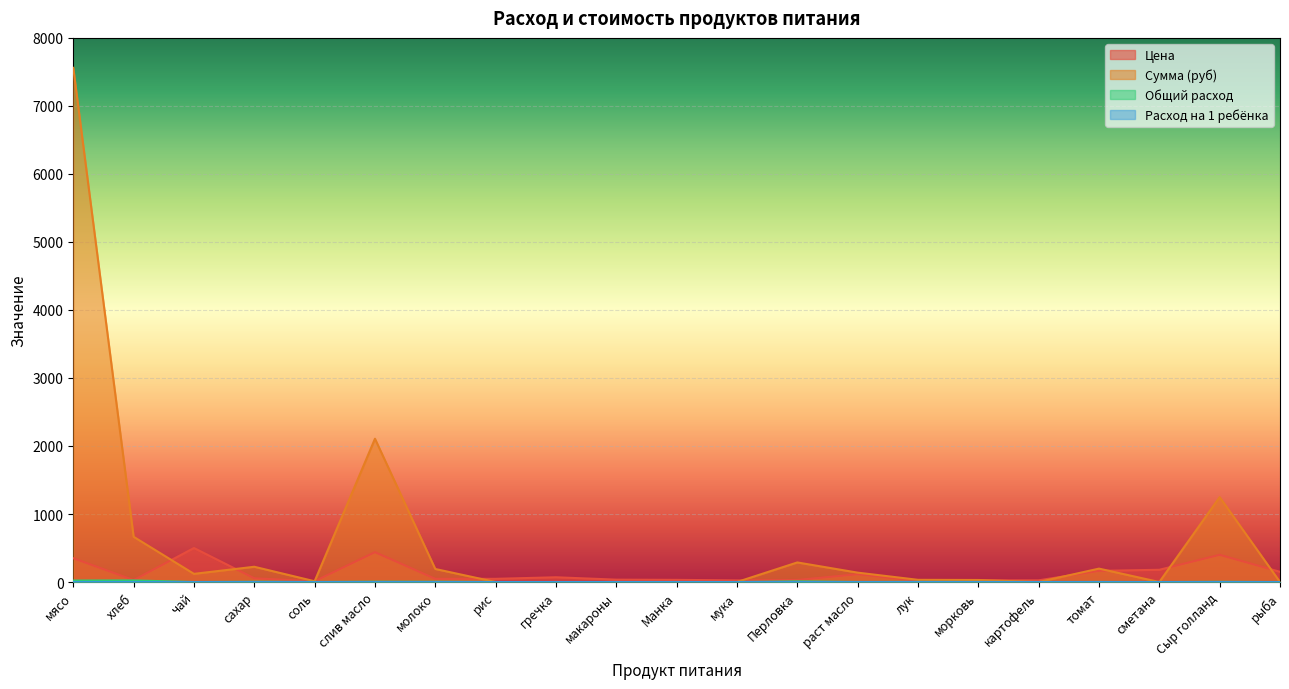

Is the value of Расход на 1 ребёнка at морковь greater than the value of Общий расход at лук?

No